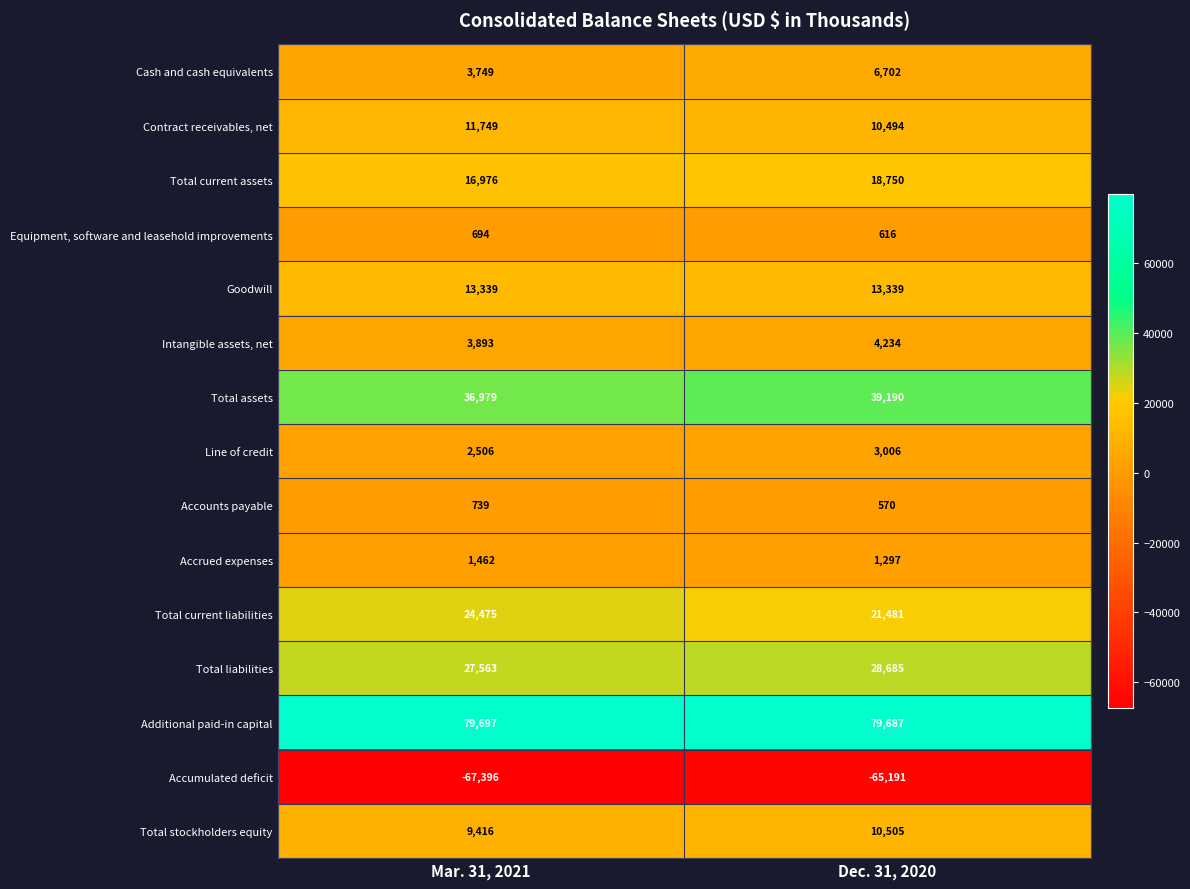

Which series has the largest total across all categories?

Additional paid-in capital